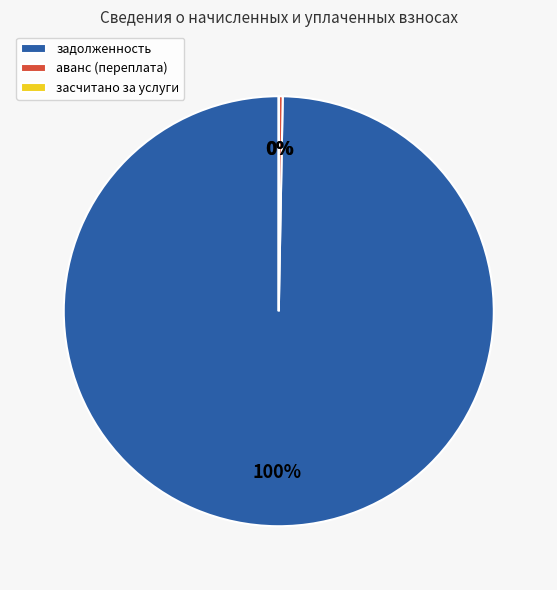

To the nearest percent, what portion does задолженность represent?

100%